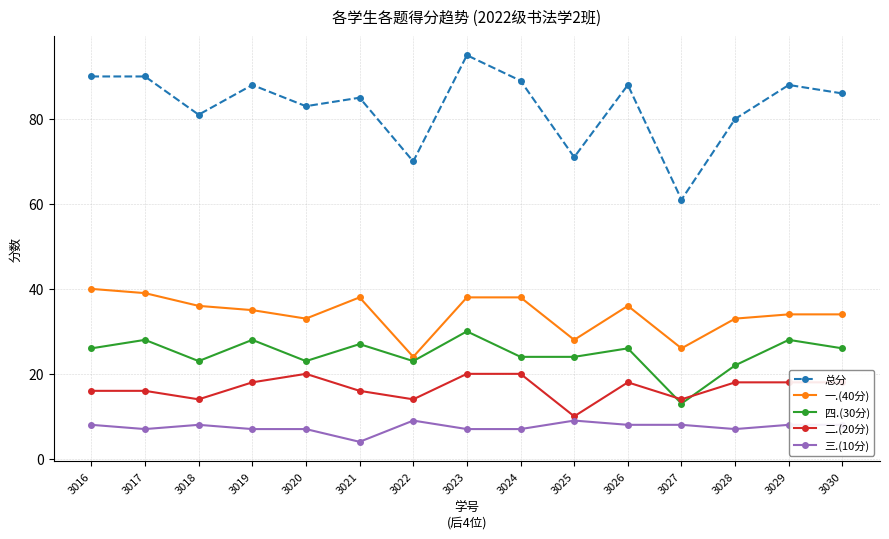

What is the average value of the 四.(30分) series?

25